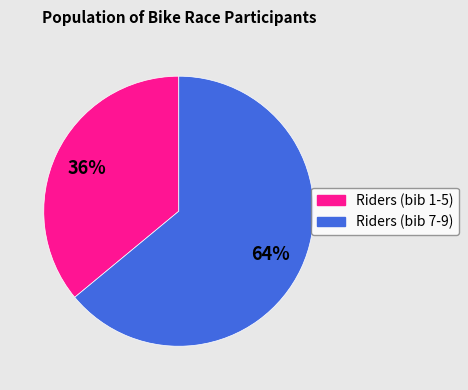

Is there any slice that represents more than half of the pie?

Yes